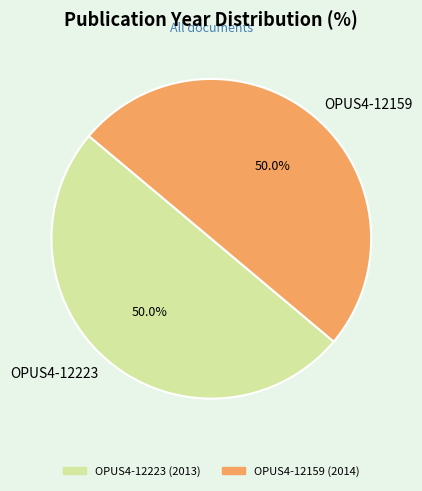

Combined, what portion of the pie is OPUS4-12223 and OPUS4-12159?

100.0%